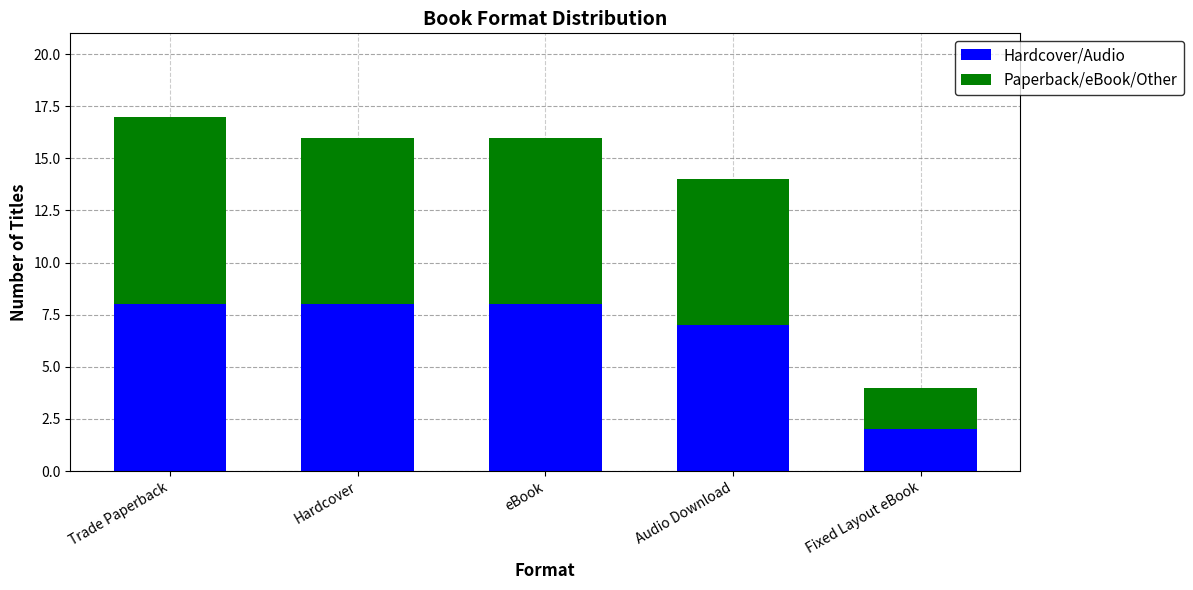

What is the highest value of the Hardcover/Audio series?

8